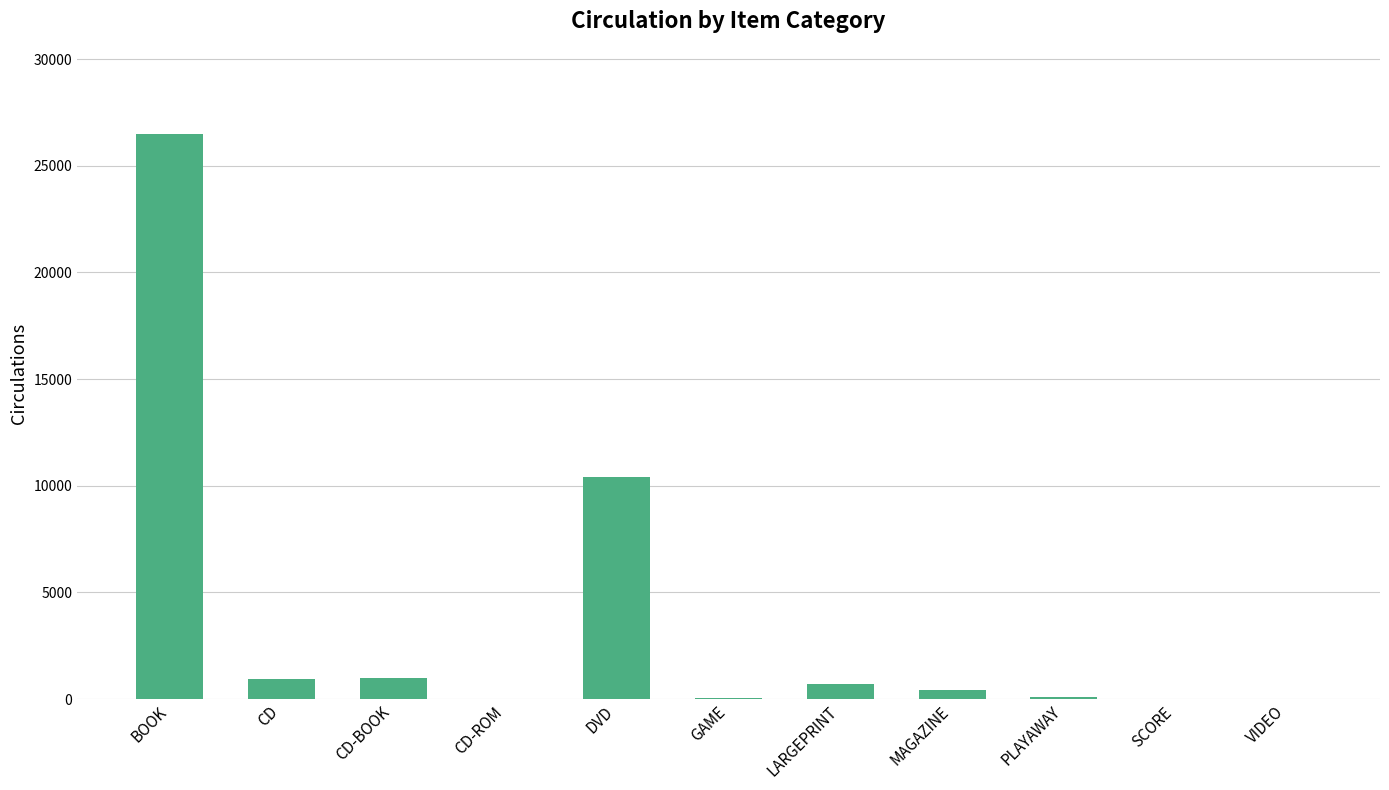

Which has a higher value, VIDEO or DVD?

DVD